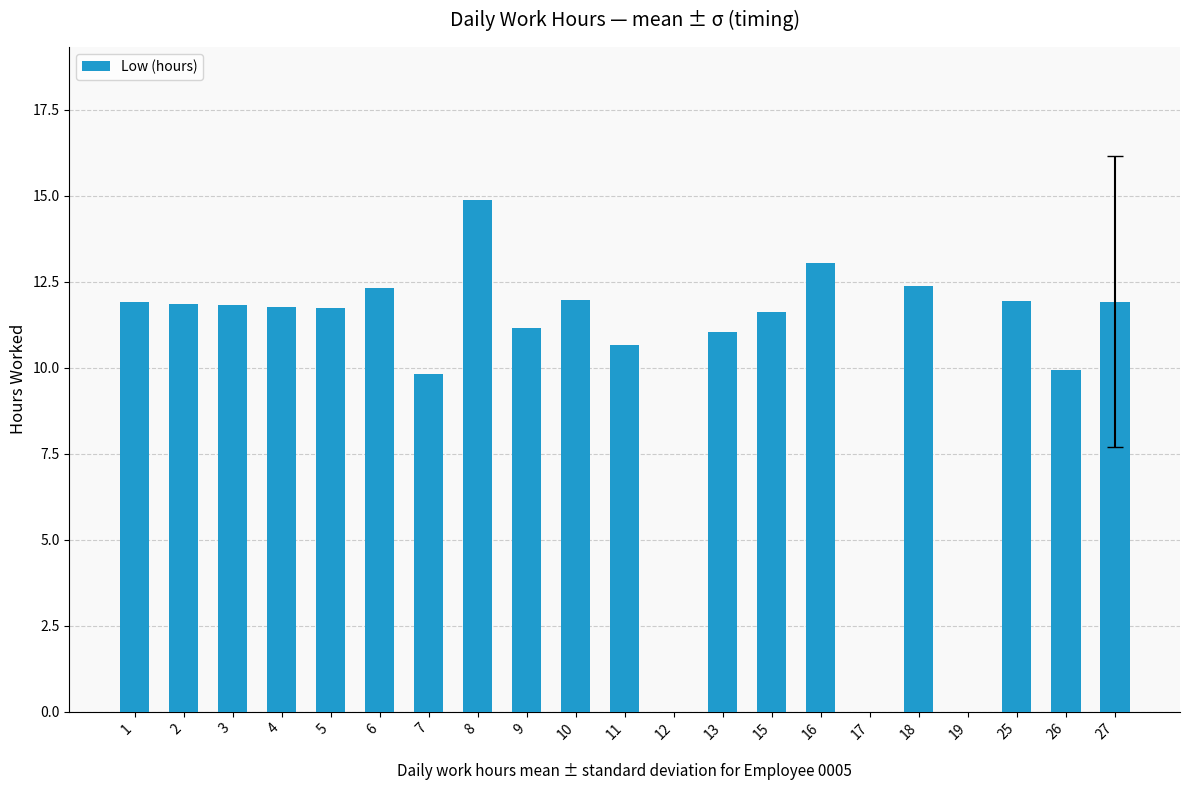

What is the sum of all values?

211.7